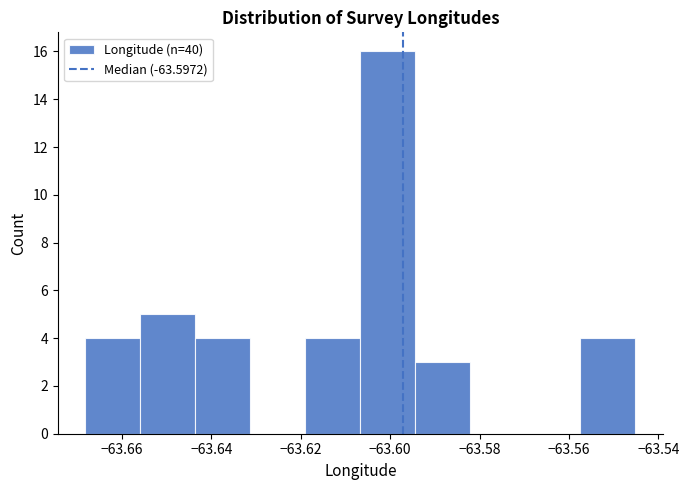

What is the height of the bar covering -63.644 to -63.632 on the x-axis? Neither the bar edges nor the heights are printed on the chart, so give them approximately, as read against the axes.

4